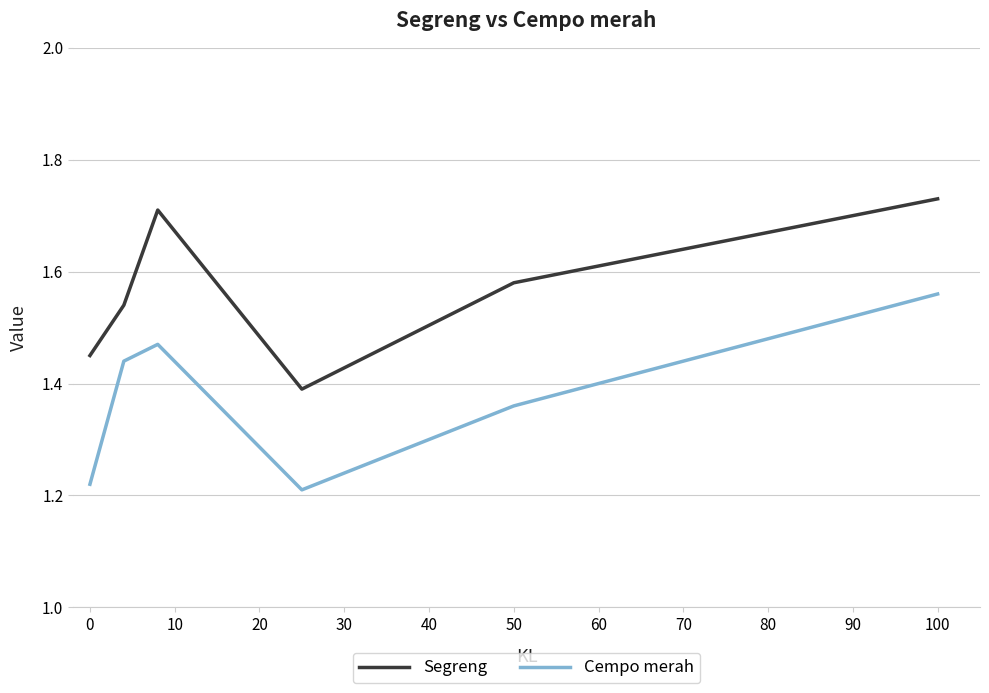

What is the sum of all Cempo merah values?

8.3